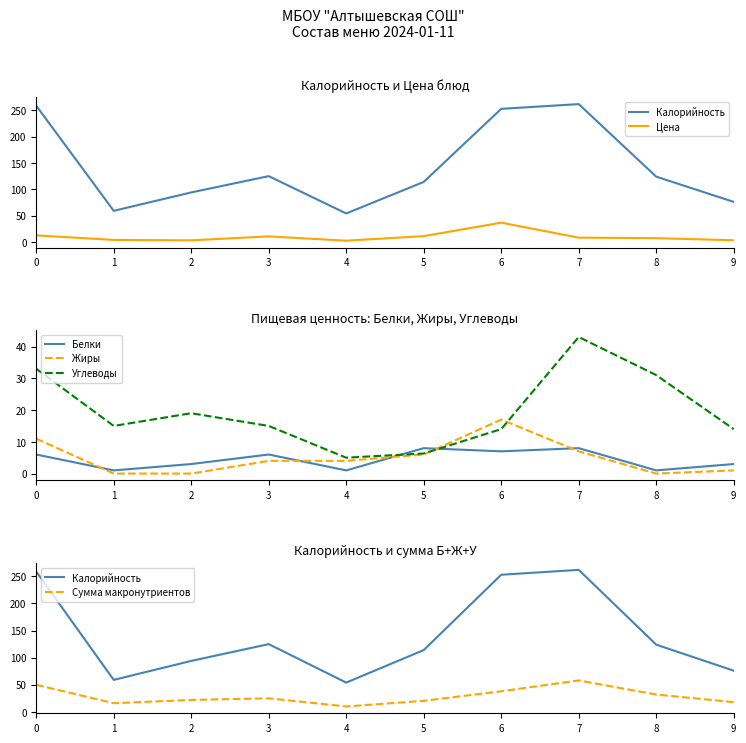

How many lines are shown in the chart?

6